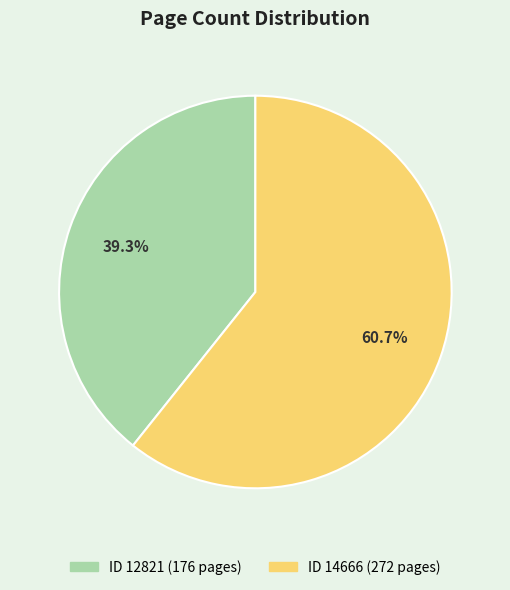

To the nearest percent, what is the difference between the largest and smallest slice percentages?

21%